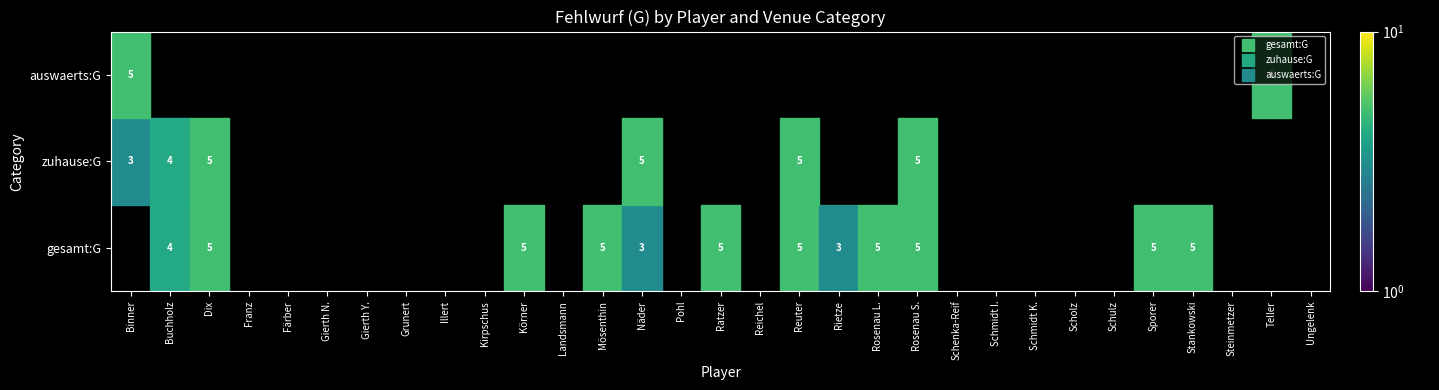

Is the value of gesamt:G at Gierth Y. greater than the value of auswaerts:G at Steinmetzer?

No